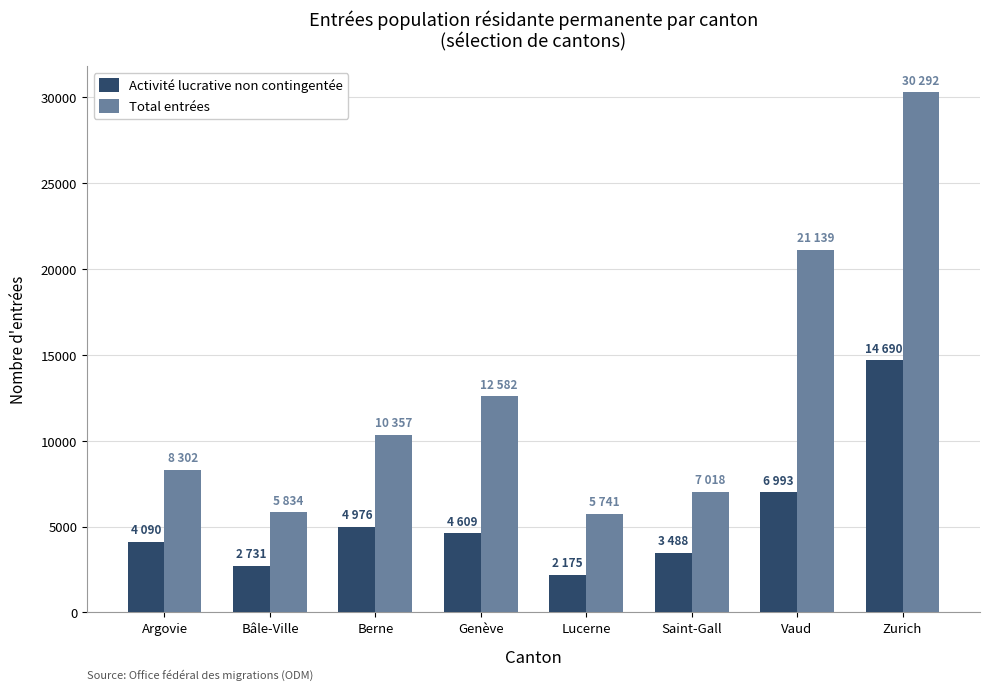

What is the highest value of the Total entrées series?

30292